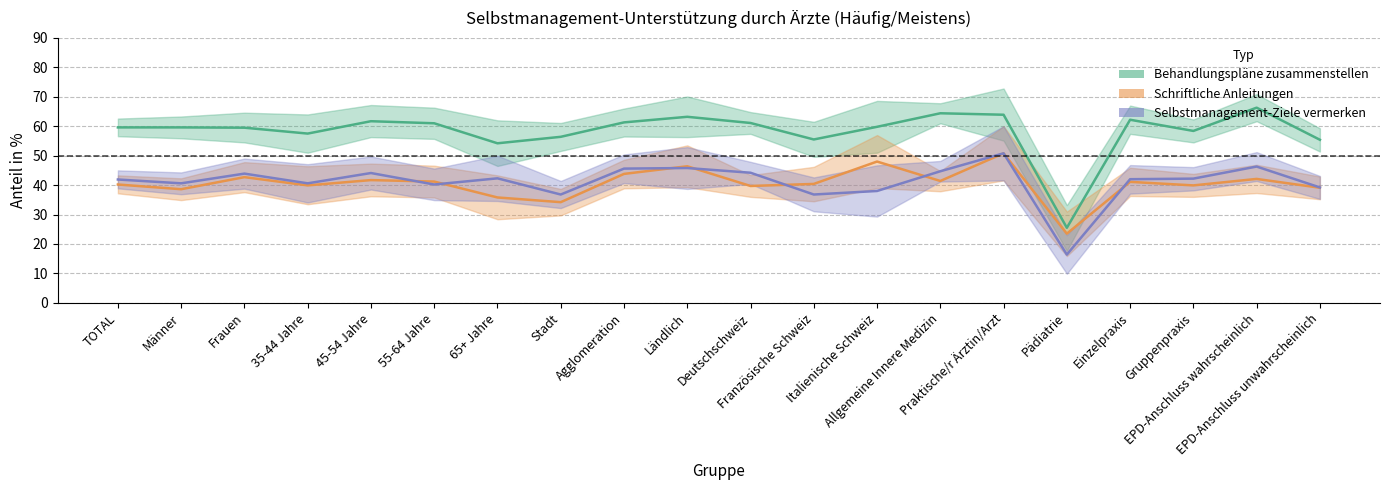

Reading left to right, what are all the values shown in this chart?

Behandlungspläne zusammenstellen: 59.6	59.6	59.5	57.5	61.7	61.0	54.2	56.4	61.3	63.2	61.1	55.5	59.8	64.4	63.9	25.5	62.2	58.4	66.3	55.4
Schriftliche Anleitungen: 40.2	38.6	42.7	39.9	41.7	41.2	35.8	34.2	43.8	46.4	39.7	40.4	48.0	41.4	50.8	23.5	41.1	39.9	42.1	39.1
Selbstmanagement-Ziele vermerken: 41.9	40.6	43.9	40.6	44.1	40.2	42.3	36.8	45.6	45.8	44.2	36.8	38.0	44.7	50.8	16.4	42.0	42.2	46.3	39.2